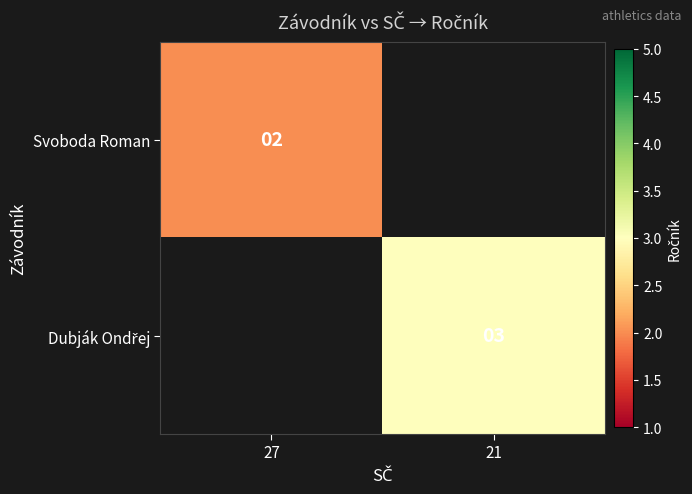

The value of Svoboda Roman at 27 is 3. True or false?

False